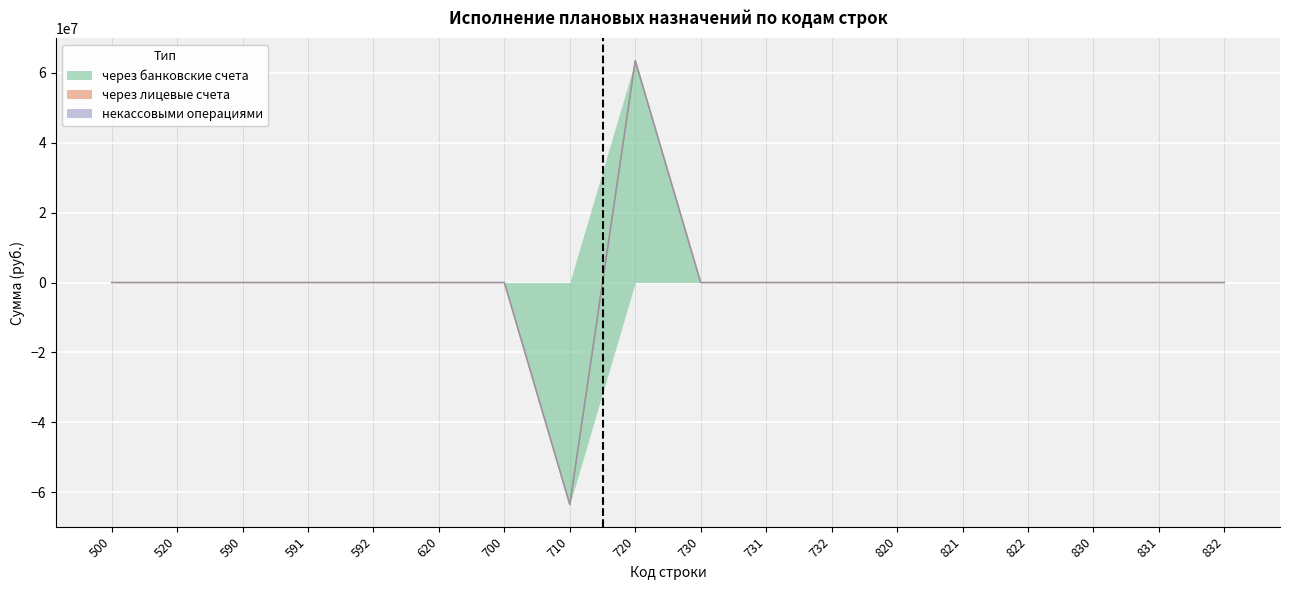

At which category does the chart reach its peak across all series?

720